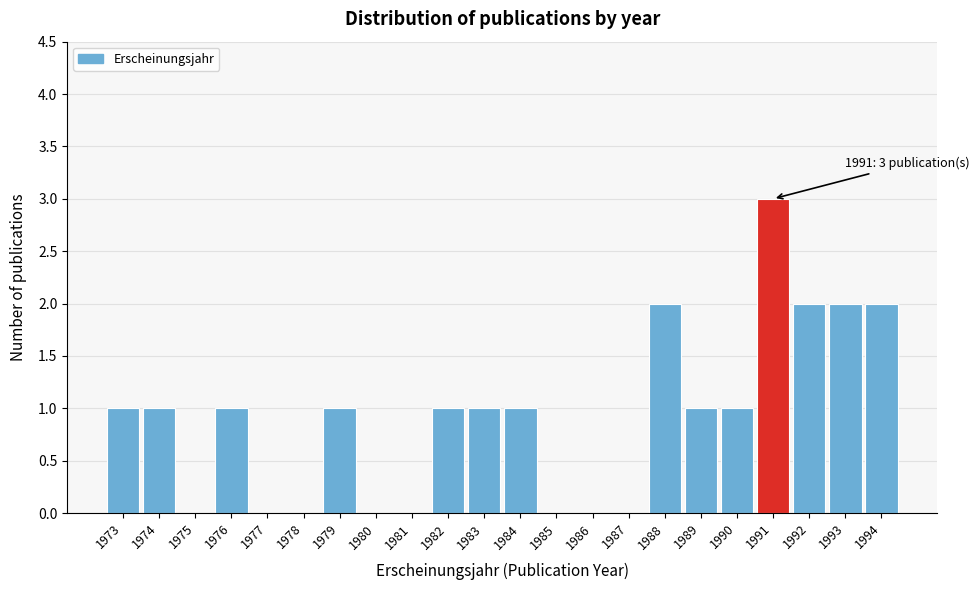

Over which range of the x-axis is the bar tallest?

1990.5 to 1991.5